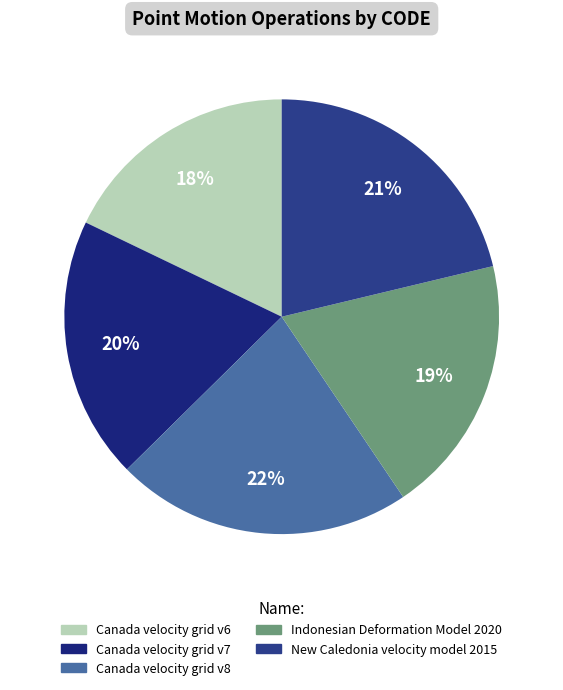

To the nearest percent, what is the average slice percentage?

20%